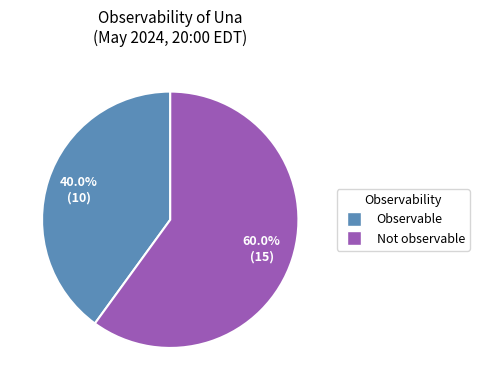

How many slices are in this pie chart?

2